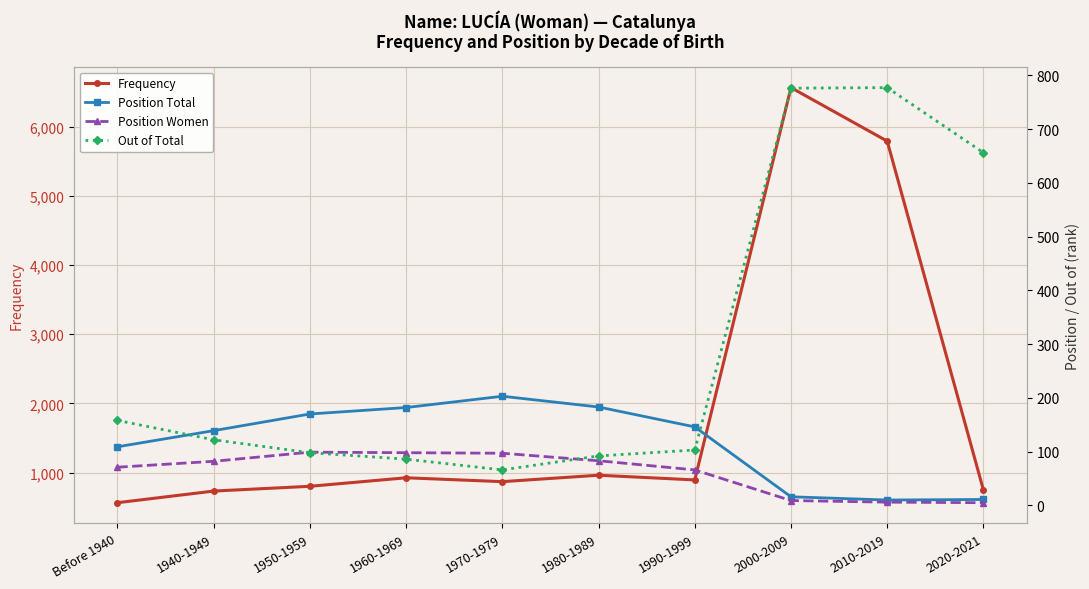

What is the sum of all Position Women values?

616